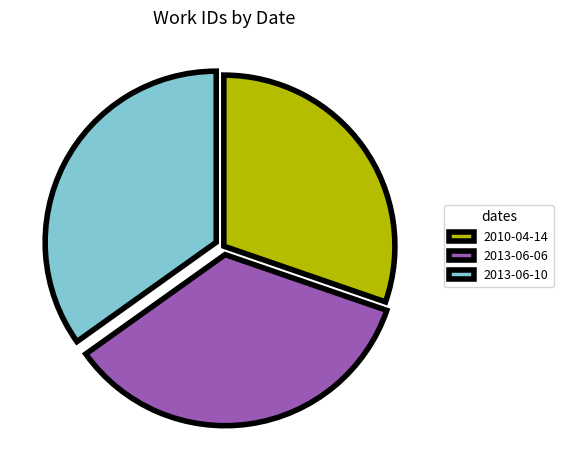

How many segments does this pie chart have?

3